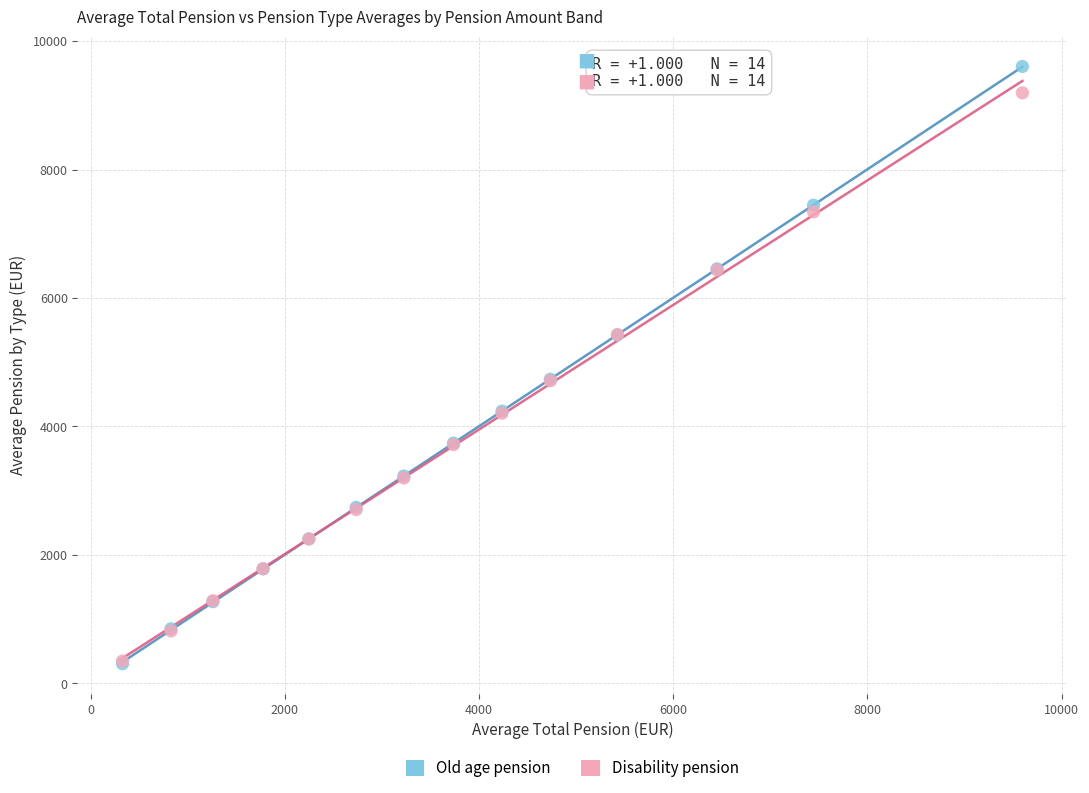

What are all the series names shown in the legend?

Old age pension, Disability pension